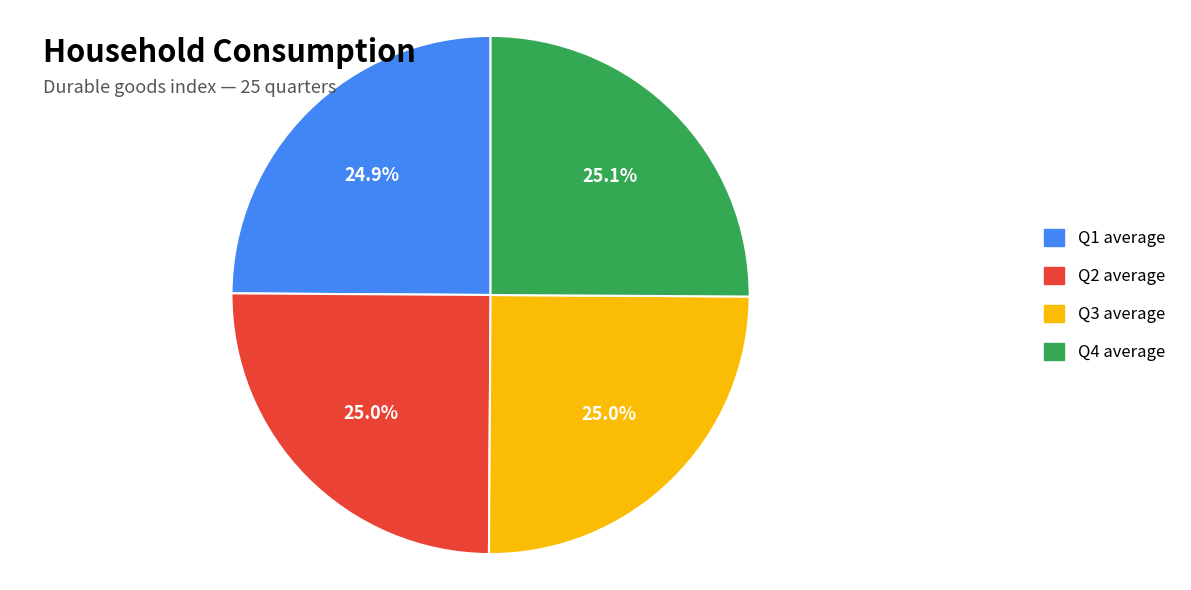

To the nearest percent, what is the difference between the largest and smallest slice percentages?

0%